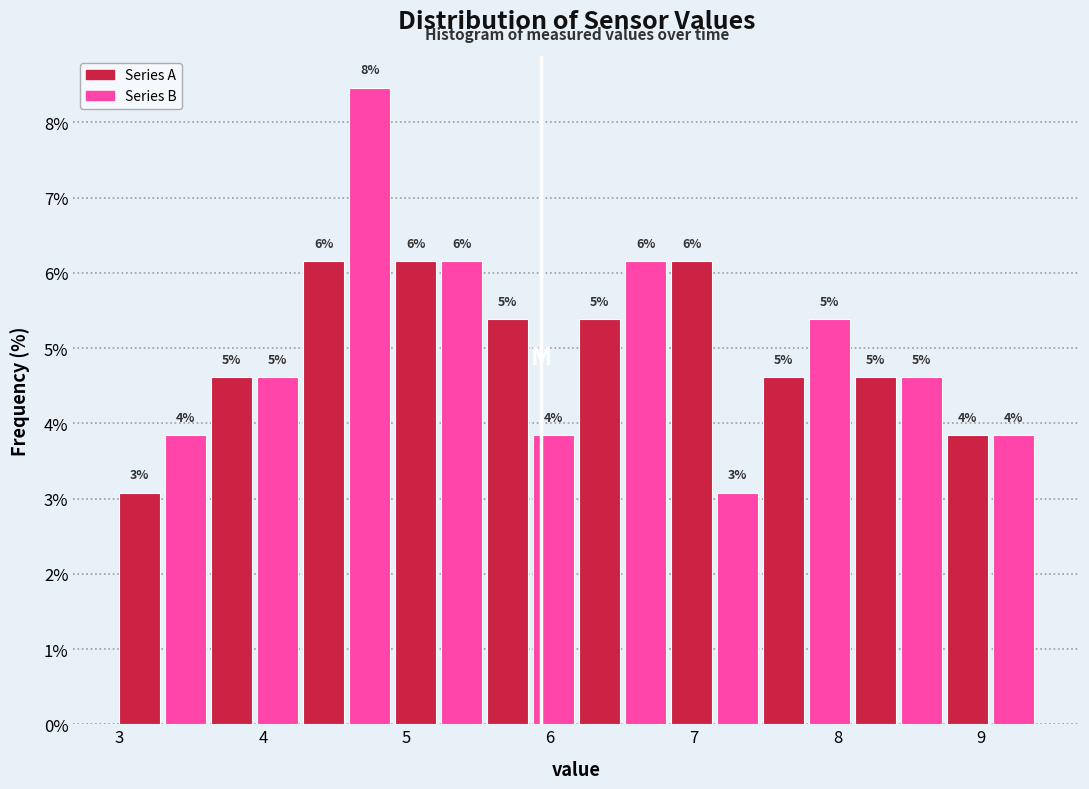

Read against the x-axis, roughly where is the centre of the tallest bar?

4.7